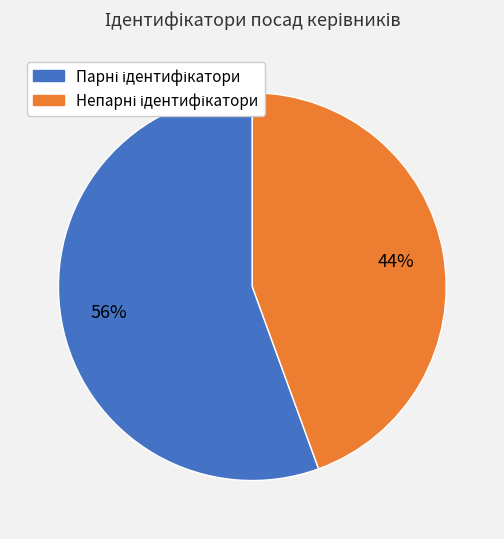

To the nearest percent, what is the average slice percentage?

50%